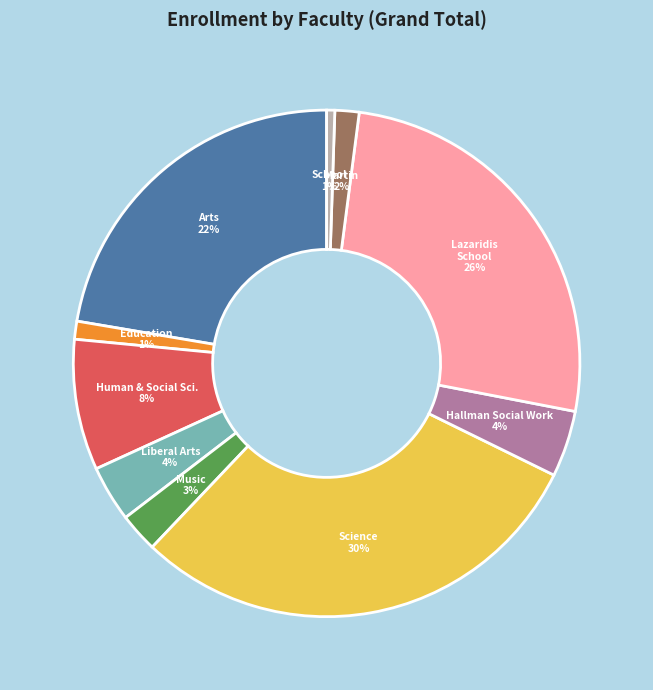

To the nearest percent, what is the average slice percentage?

10%